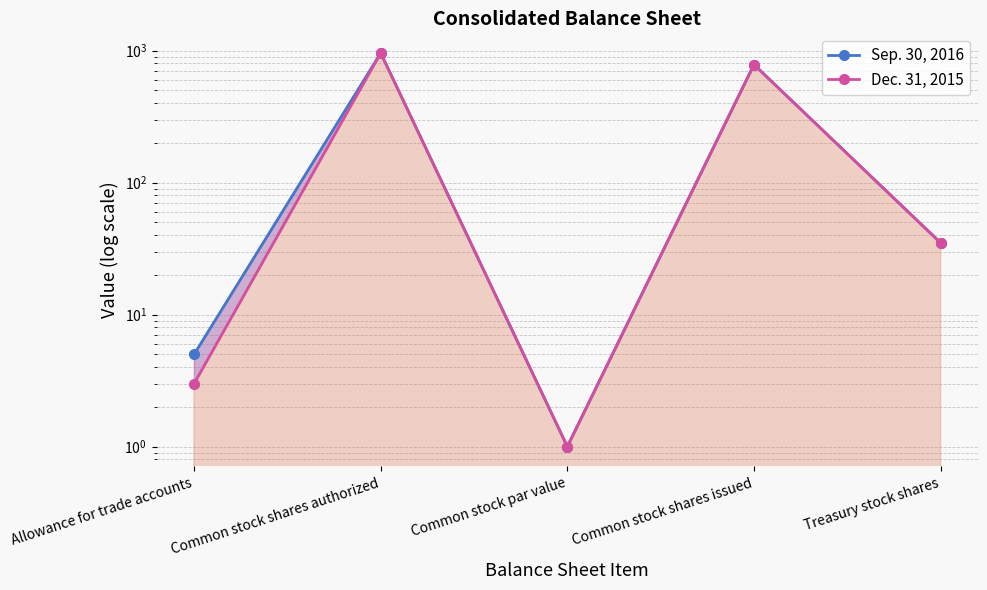

What position from the left is Common stock par value?

3